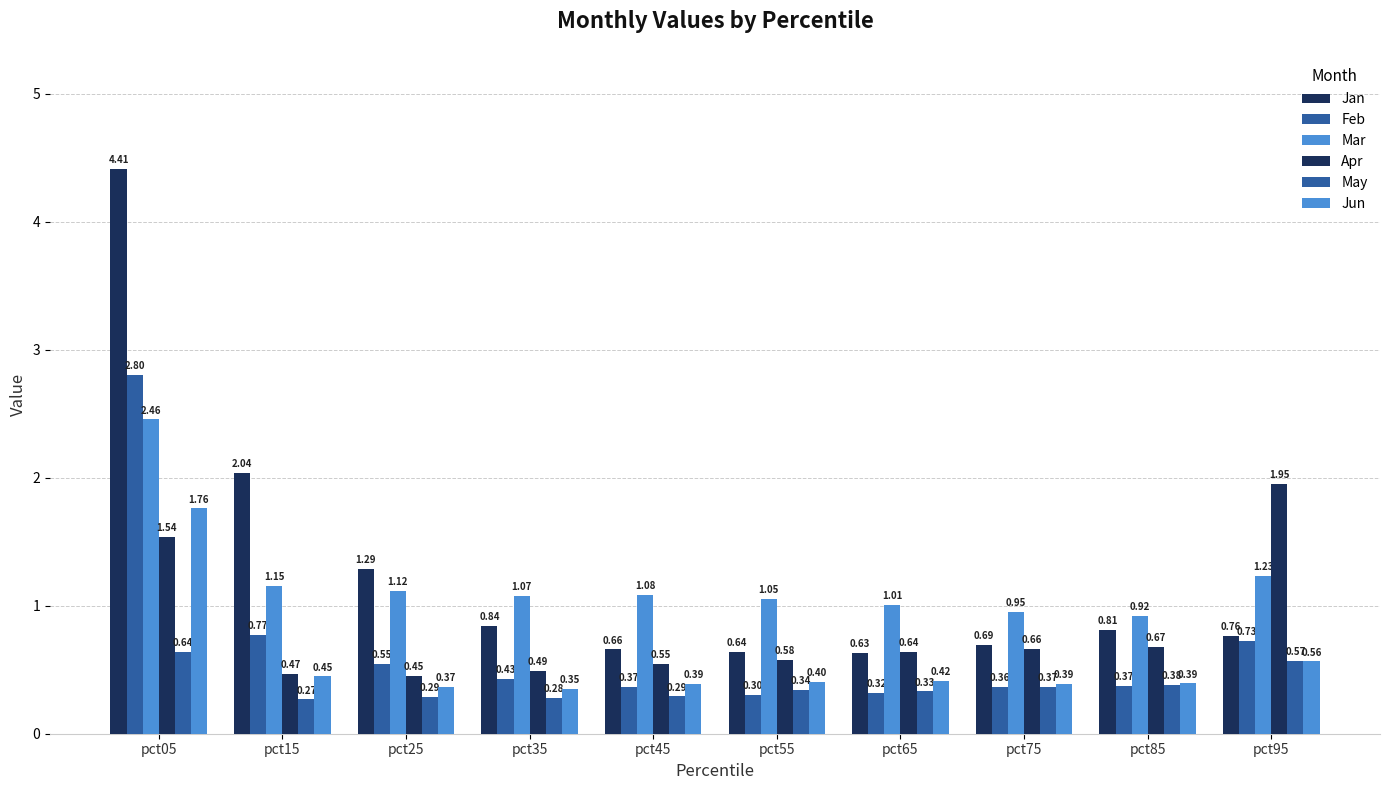

What is the value of the Feb bar at the 5th from the left?

0.4